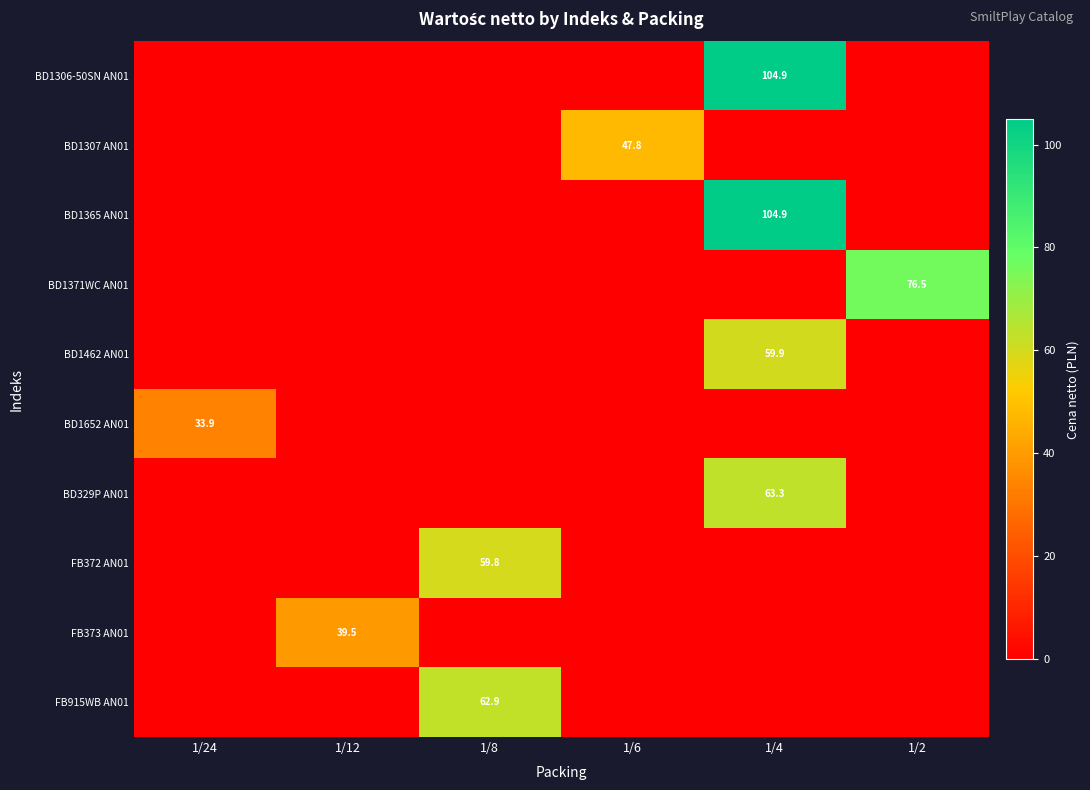

Is it true that BD329P AN01 equals 43.0 at 1/4?

False